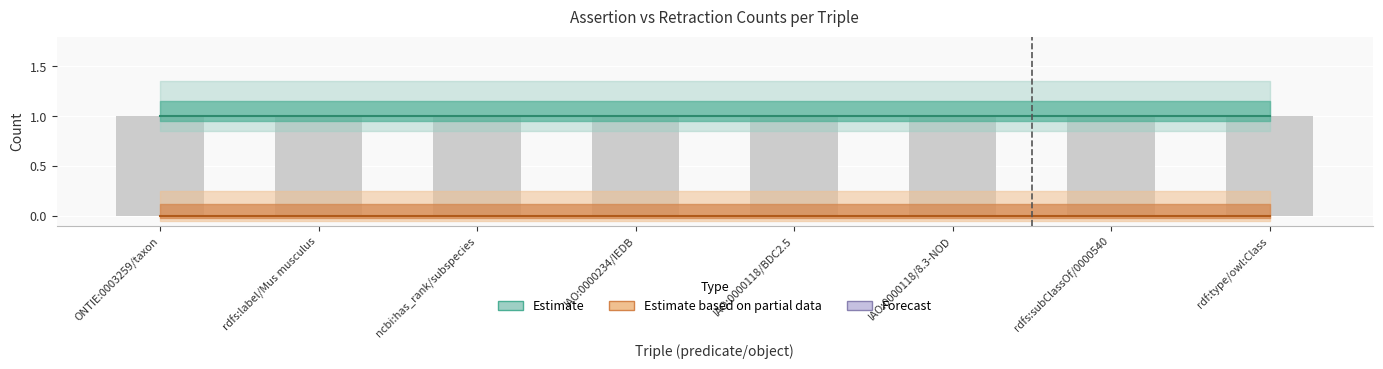

What is the difference between the highest and lowest values at rdf:type/owl:Class?

1